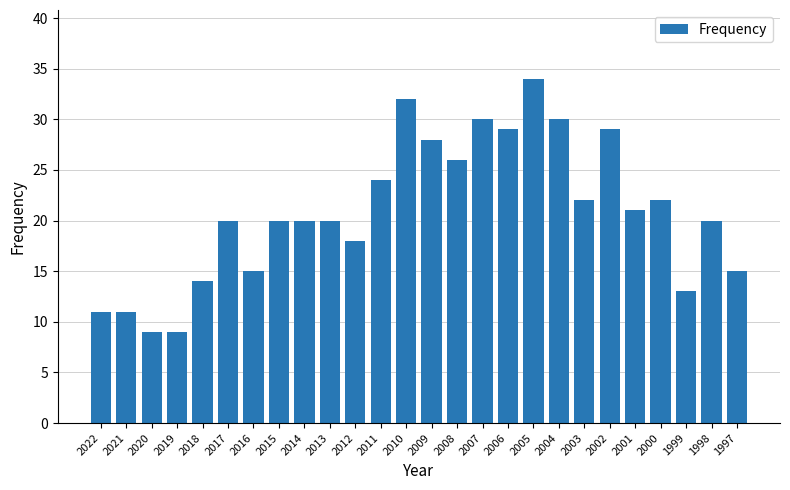

What is the sum of the values at 2000 and 2016?

37